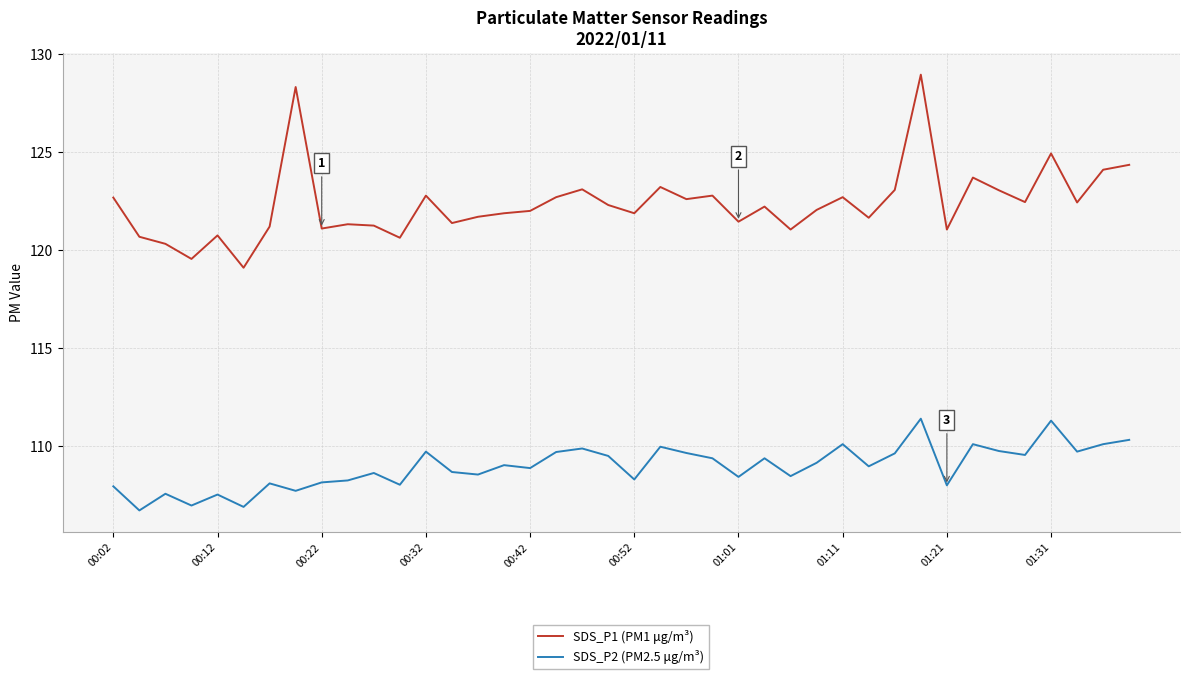

Rank the series by their maximum value, from lowest to highest.

SDS_P2 (PM2.5 μg/m³), SDS_P1 (PM1 μg/m³)